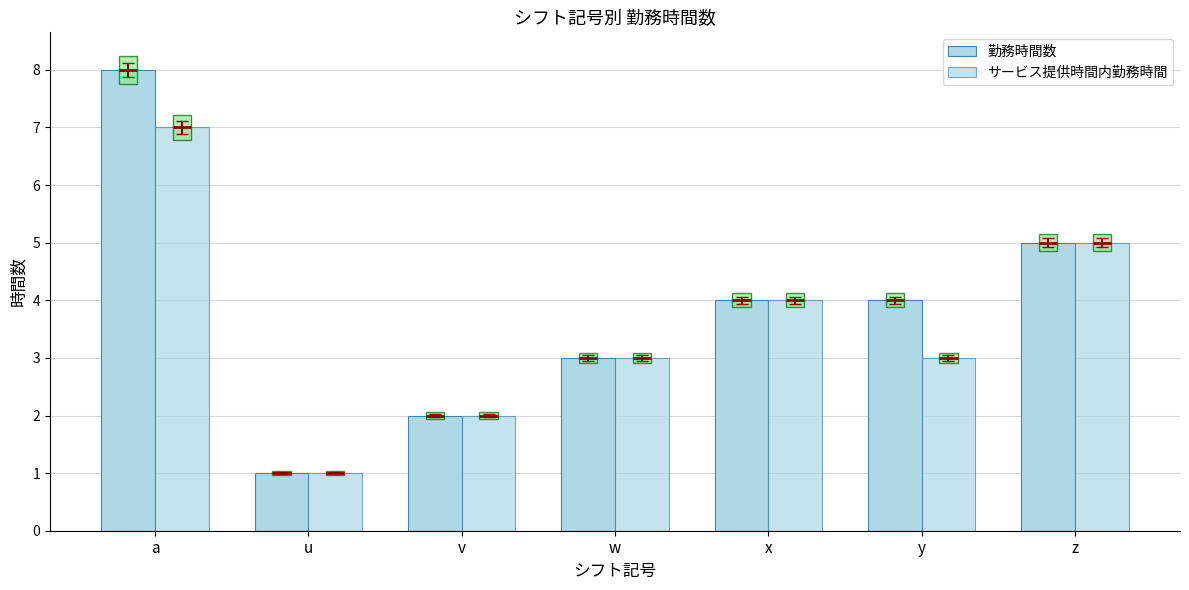

Which has a higher value, v or z?

z